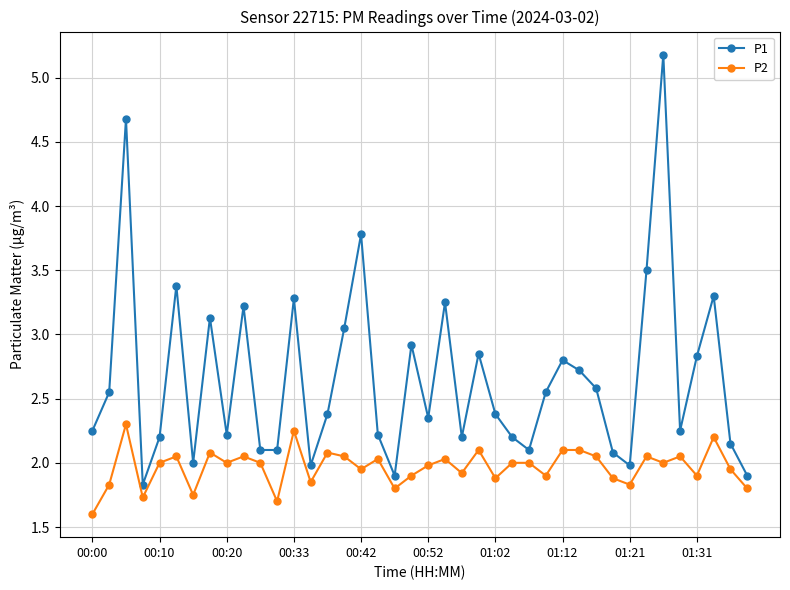

True or false: P1 has more than 2 points higher than both neighbors.

True